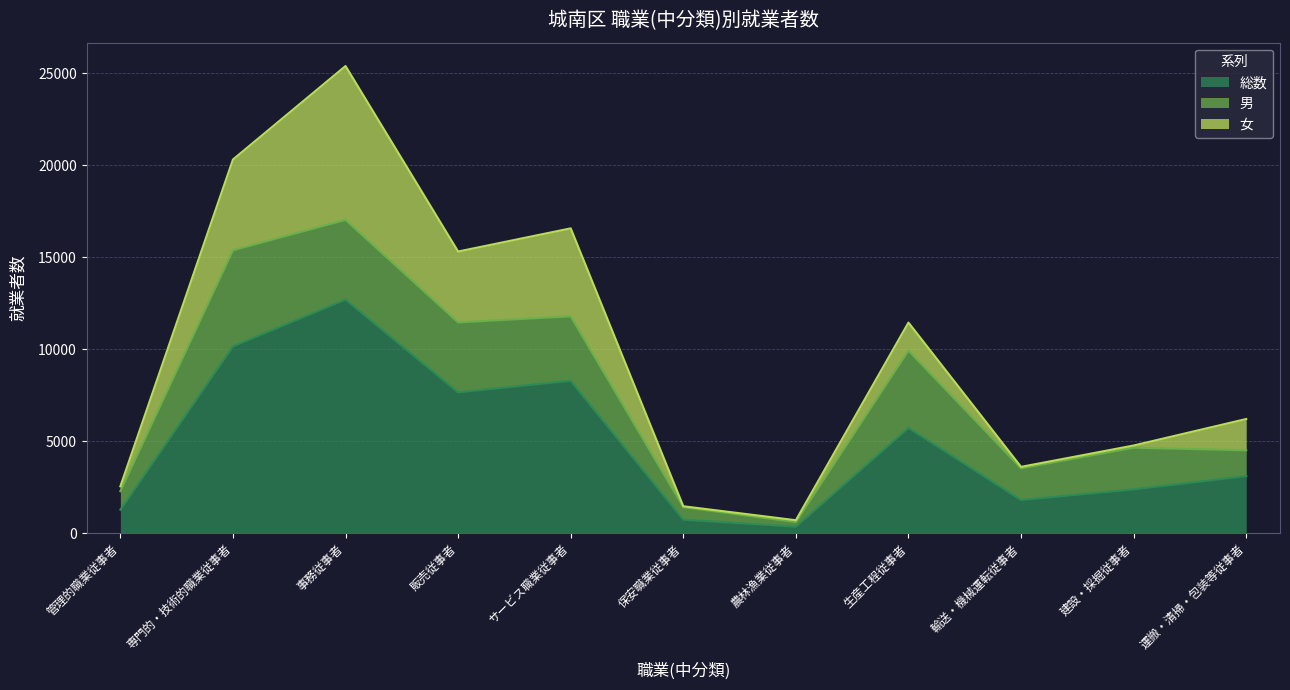

Which series has the largest range (max minus min)?

総数